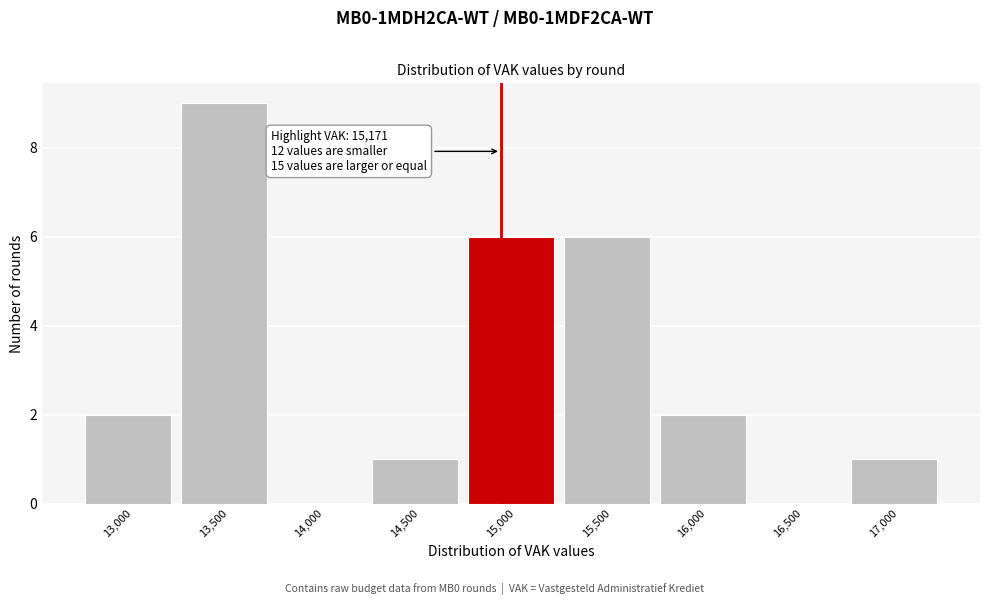

Reading left to right, transcribe all the data shown in this chart.

13,000=2	13,500=9	14,000=0	14,500=1	15,000=6	15,500=6	16,000=2	16,500=0	17,000=1